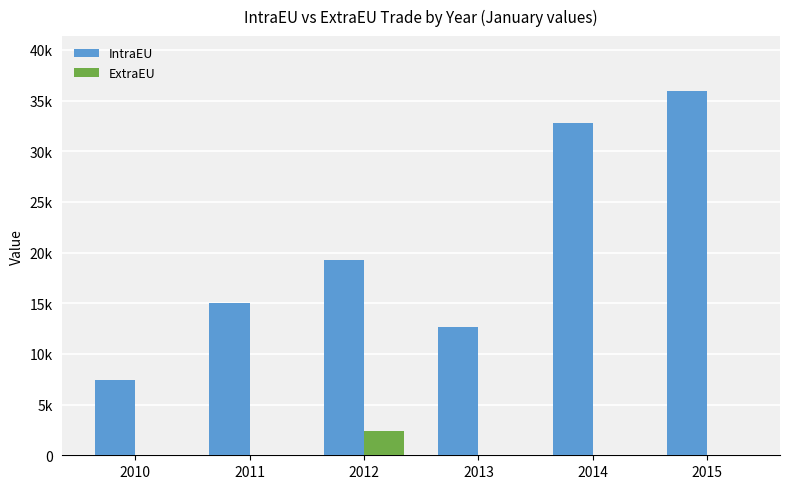

At which label does IntraEU first exceed 19315?

2012